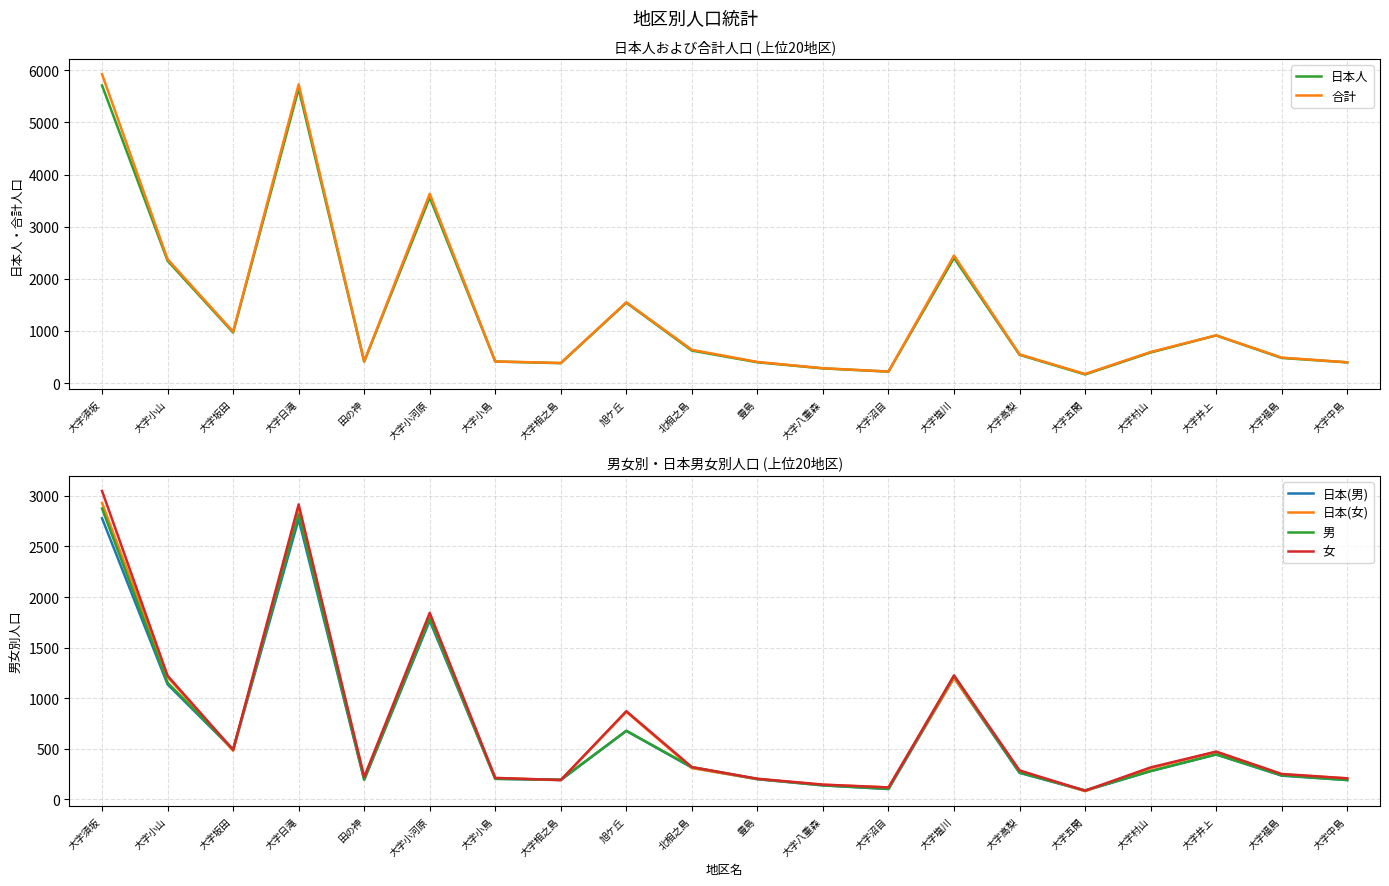

How many lines are shown in the chart?

6